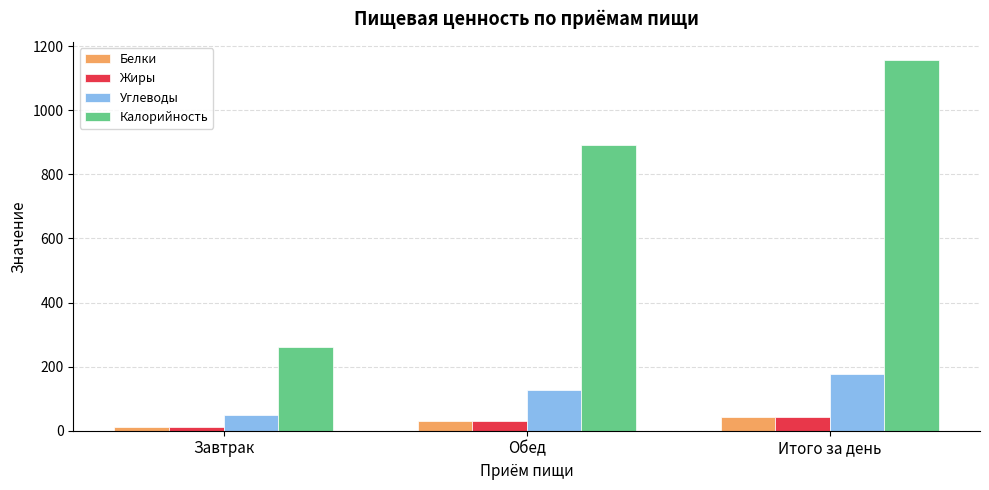

Which series has the largest total across all categories?

Калорийность